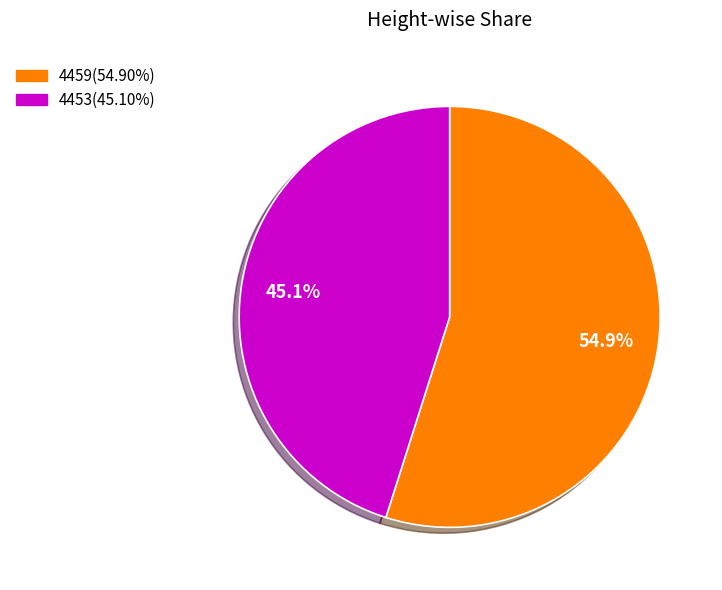

How many slices are in this pie chart?

2